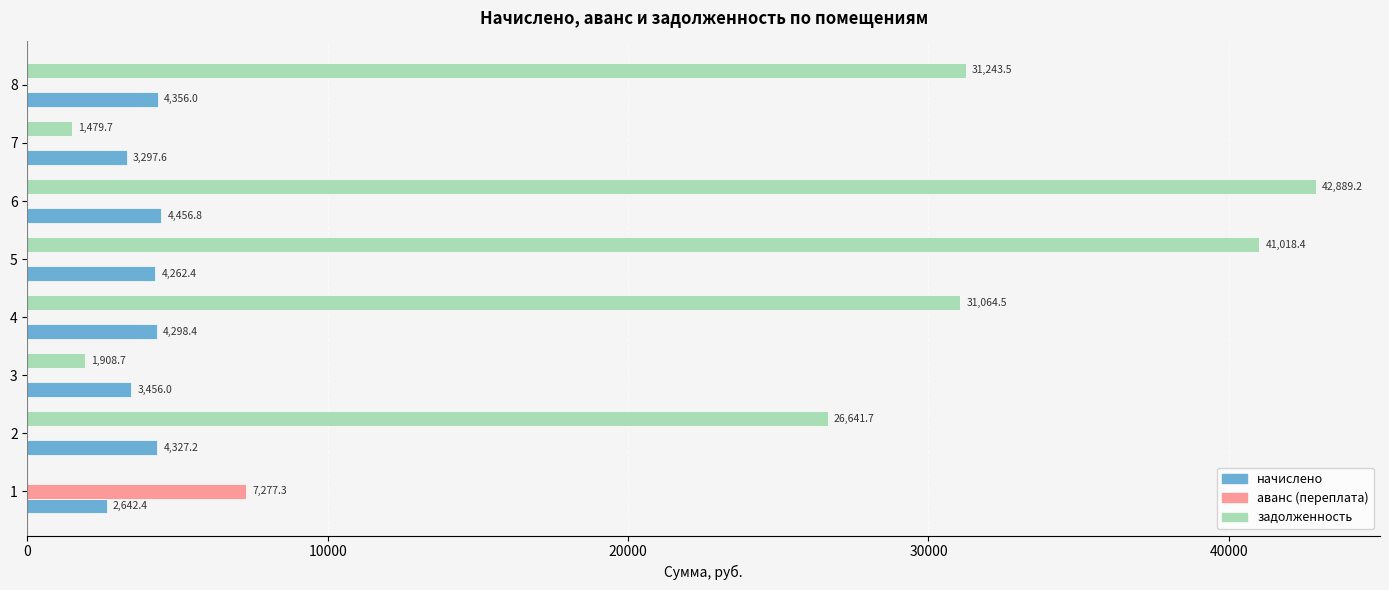

How many positive values does the аванс (переплата) series have?

1